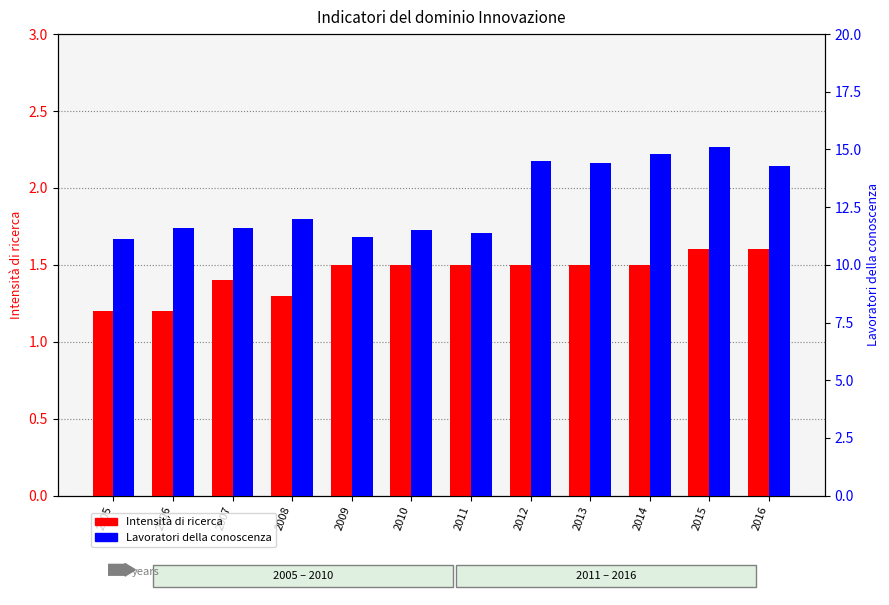

What is the difference between the Intensità di ricerca values at 2011 and 2015?

0.1